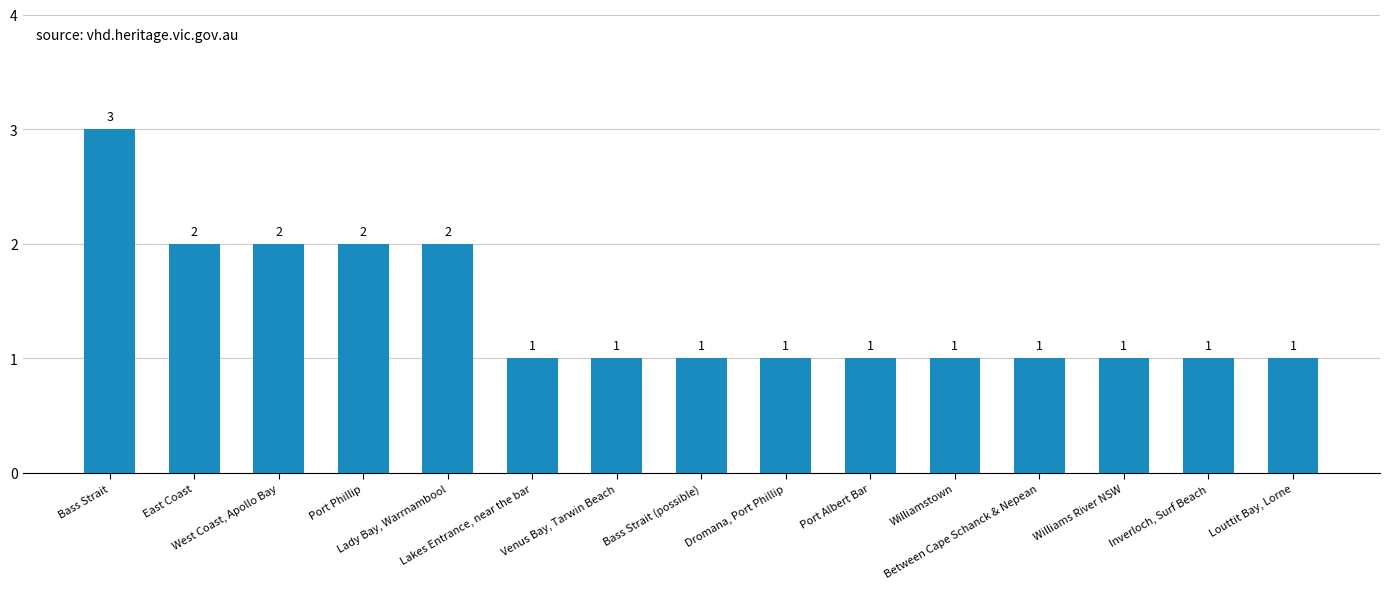

Count the values in the range 1 to 2.

14